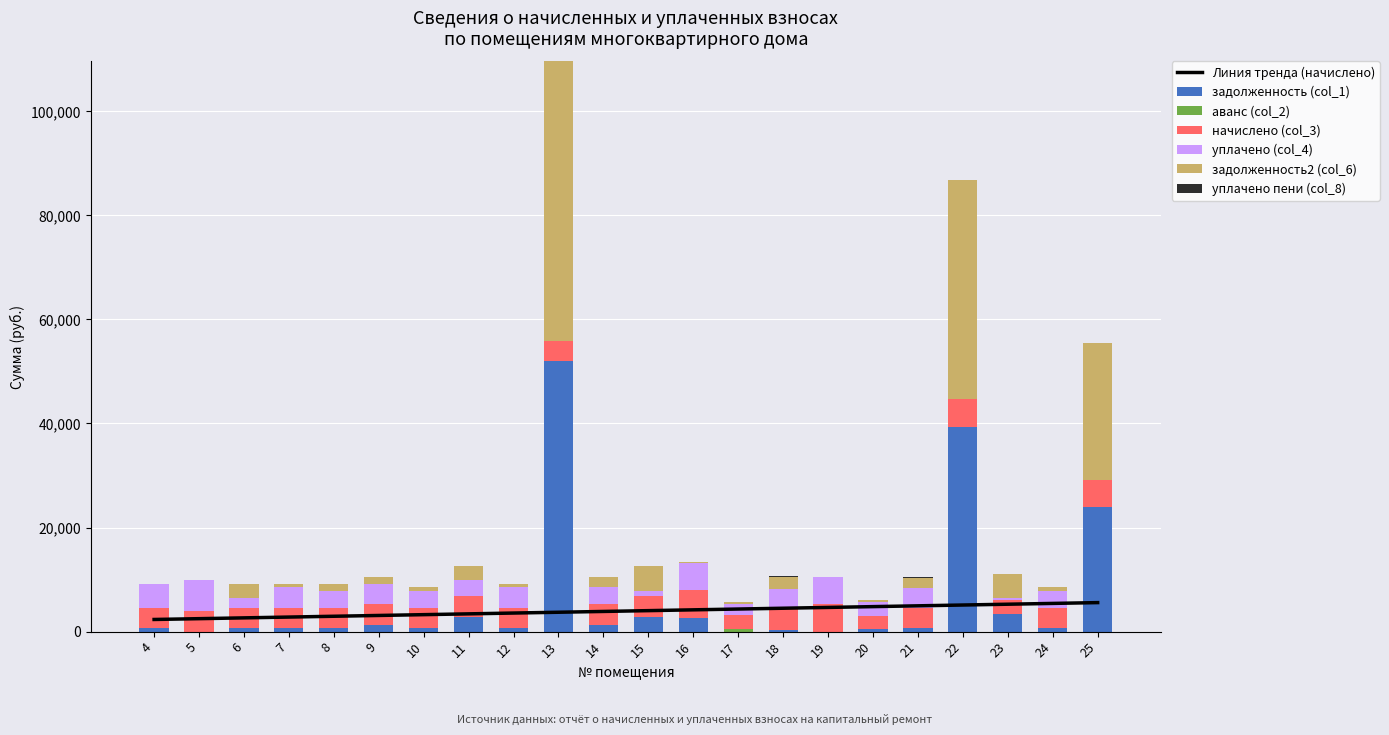

Where is начислено (col_3) nearest to the value 3945?

6